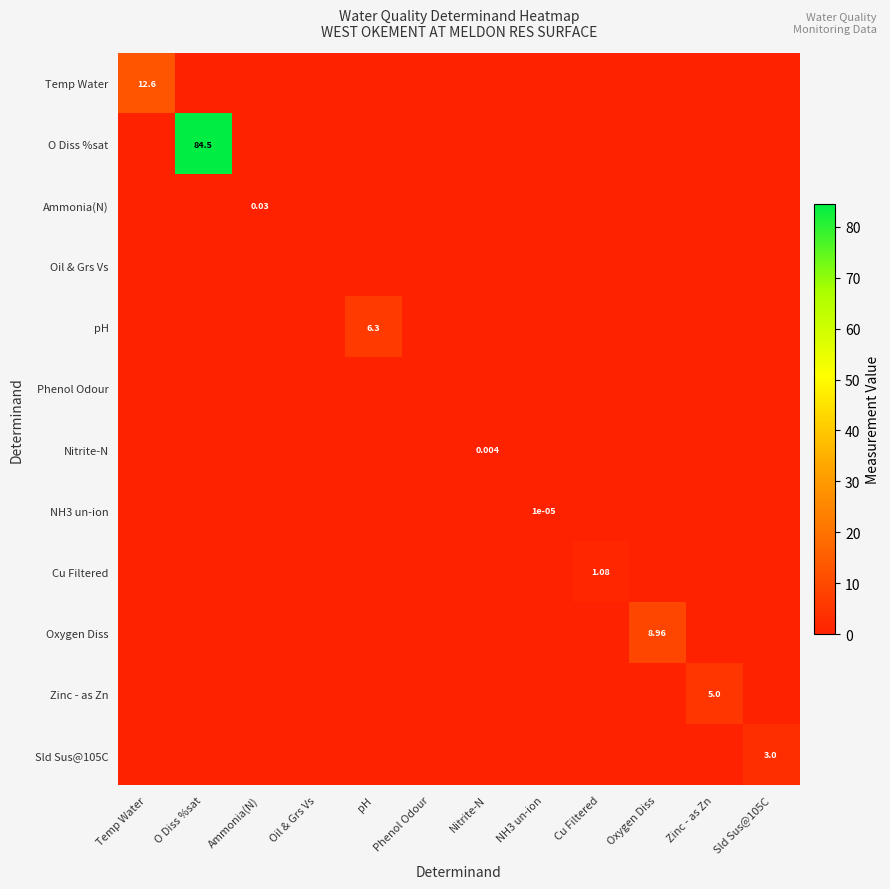

Rank the series at NH3 un-ion from highest to lowest value.

NH3 un-ion, Temp Water, O Diss %sat, Ammonia(N), Oil & Grs Vs, pH, Phenol Odour, Nitrite-N, Cu Filtered, Oxygen Diss, Zinc - as Zn, Sld Sus@105C